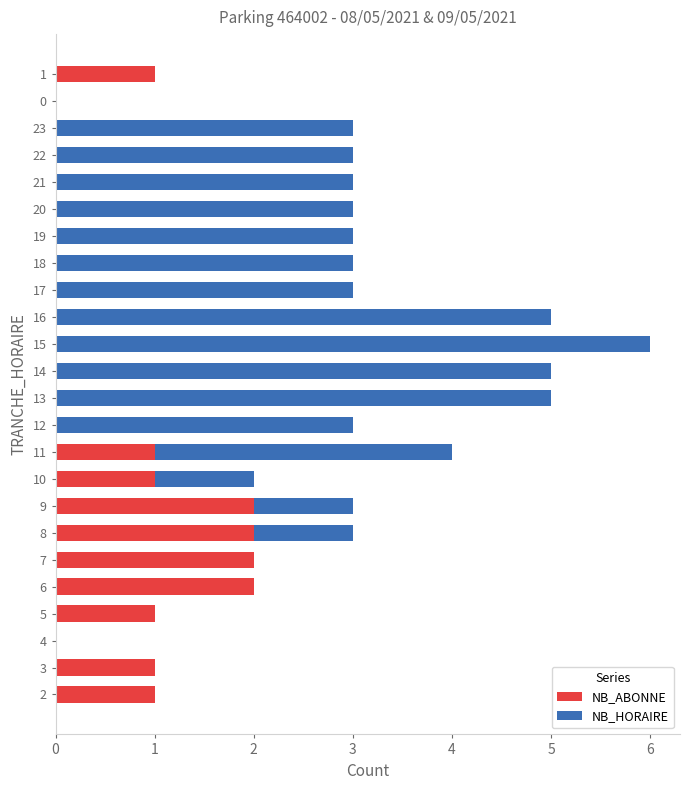

At which category is the sum across all series the highest?

15